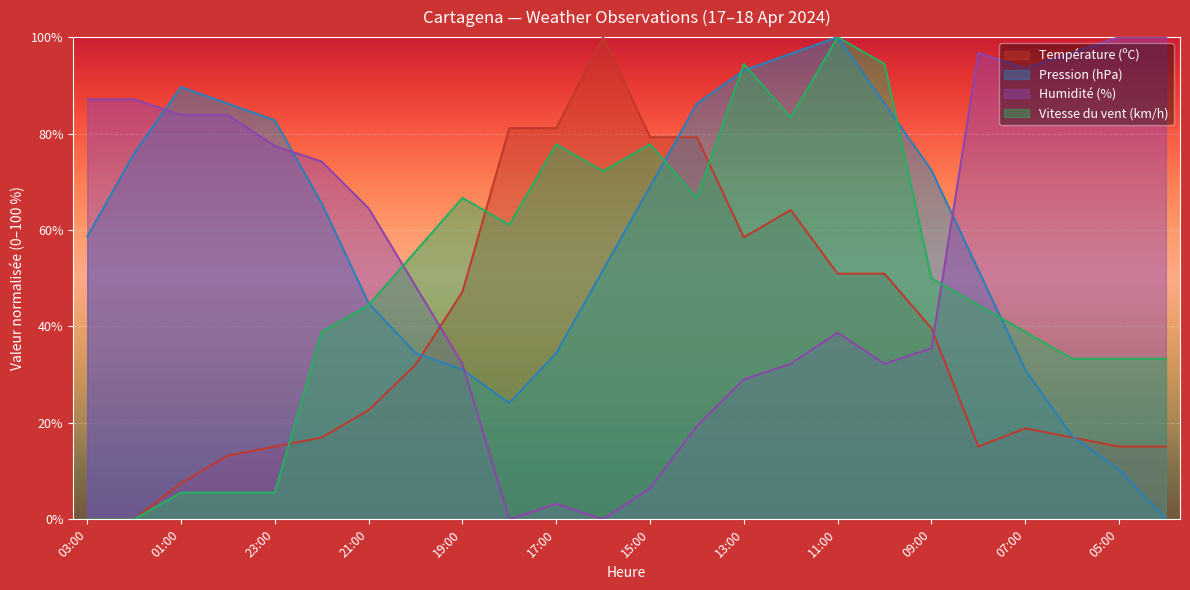

What position from the left is 04:00?

24